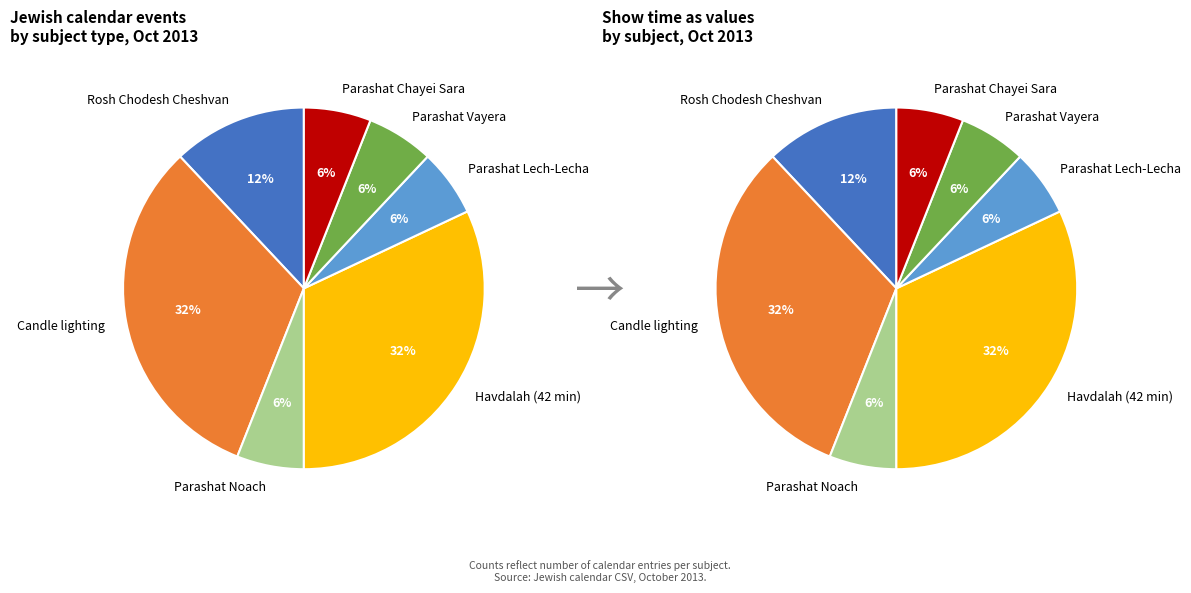

What is the smallest slice in the pie chart?

Parashat Noach